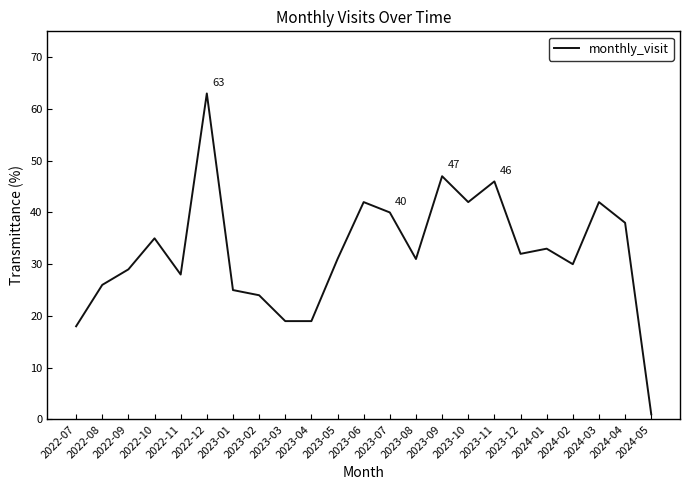

Reading right to left, transcribe all the data shown in this chart.

2024-05=1	2024-04=38	2024-03=42	2024-02=30	2024-01=33	2023-12=32	2023-11=46	2023-10=42	2023-09=47	2023-08=31	2023-07=40	2023-06=42	2023-05=31	2023-04=19	2023-03=19	2023-02=24	2023-01=25	2022-12=63	2022-11=28	2022-10=35	2022-09=29	2022-08=26	2022-07=18